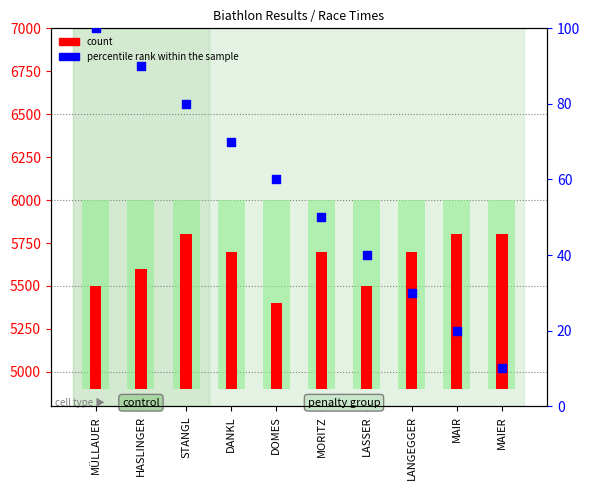

Which series has the widest spread of Y values?

count